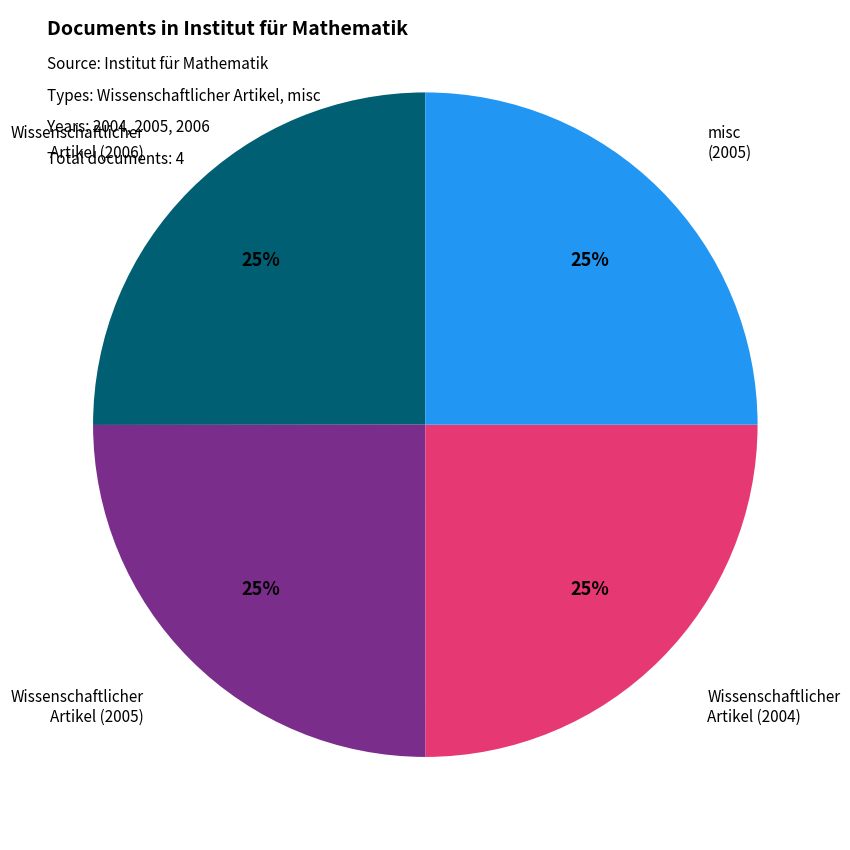

To the nearest percent, what is the average slice percentage?

25%